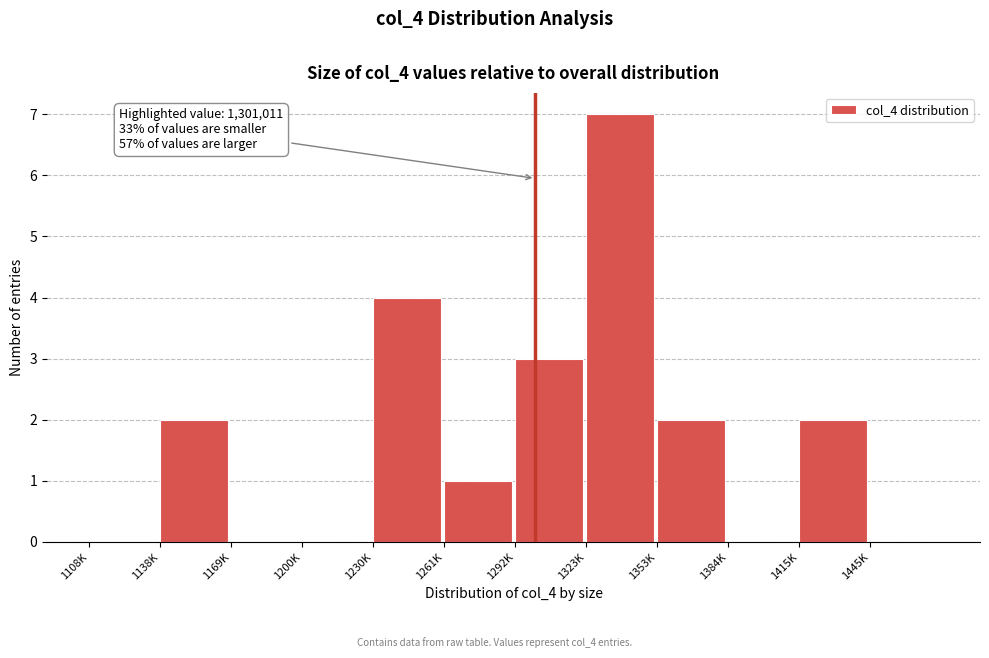

Reading left to right, transcribe all the data shown in this chart.

1108K=0	1138K=2	1169K=0	1200K=0	1230K=4	1261K=1	1292K=3	1323K=7	1353K=2	1384K=0	1415K=2	1445K=0